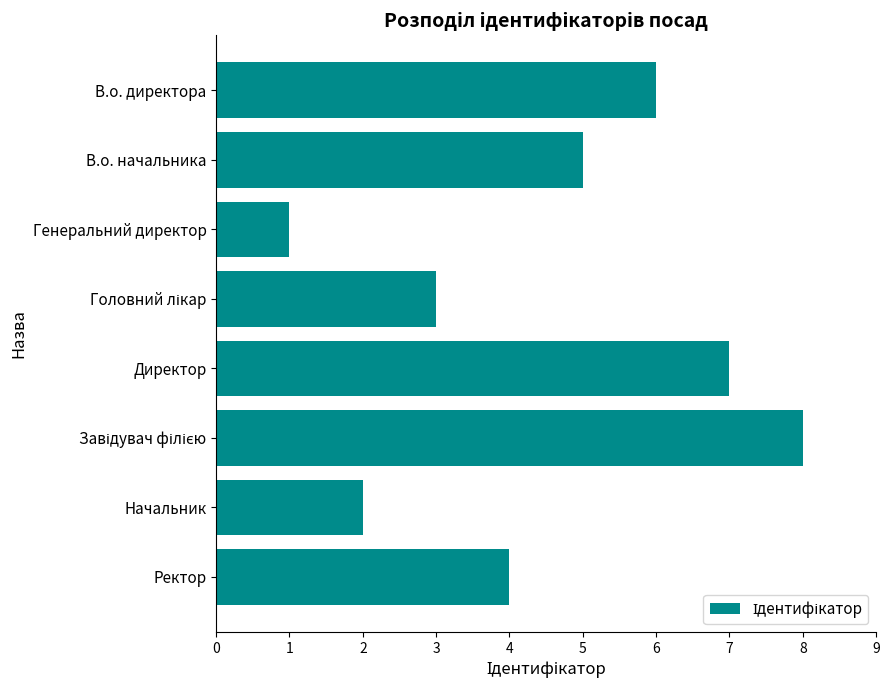

The chart shows a value of 6 at Ректор. True or false?

False